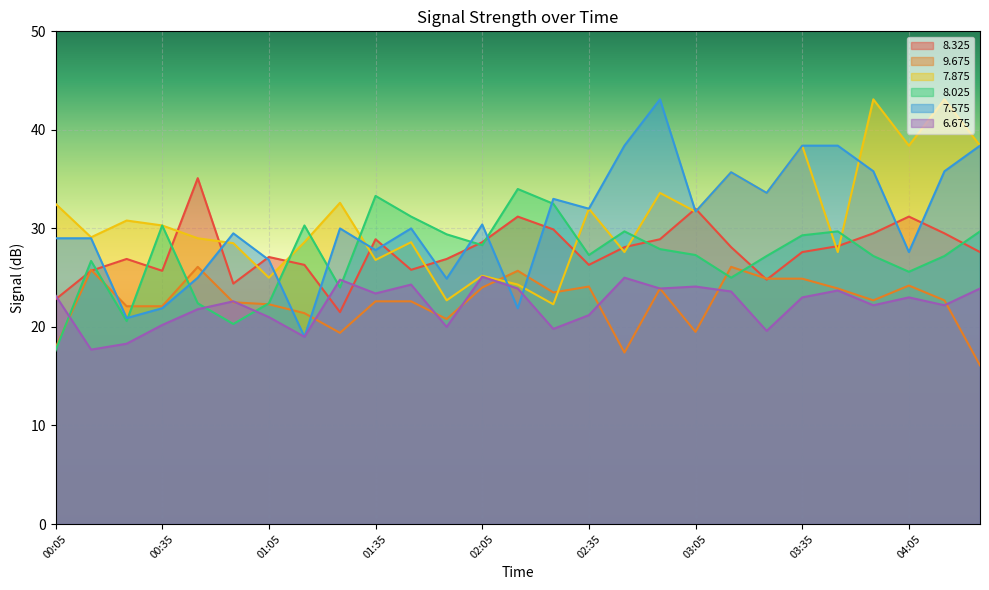

At which category does the chart reach its minimum across all series?

04:25